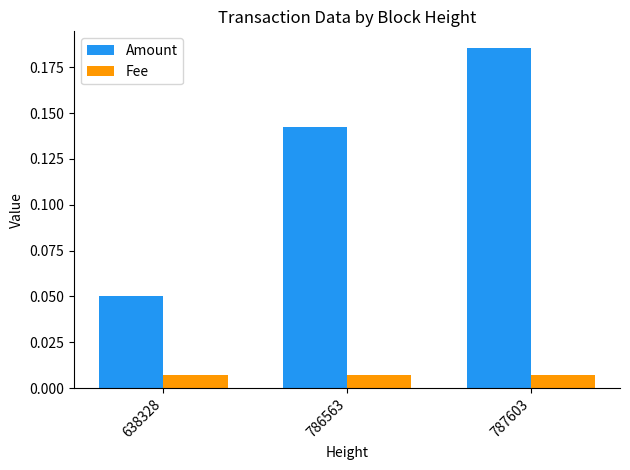

Which series has the largest total across all categories?

Amount